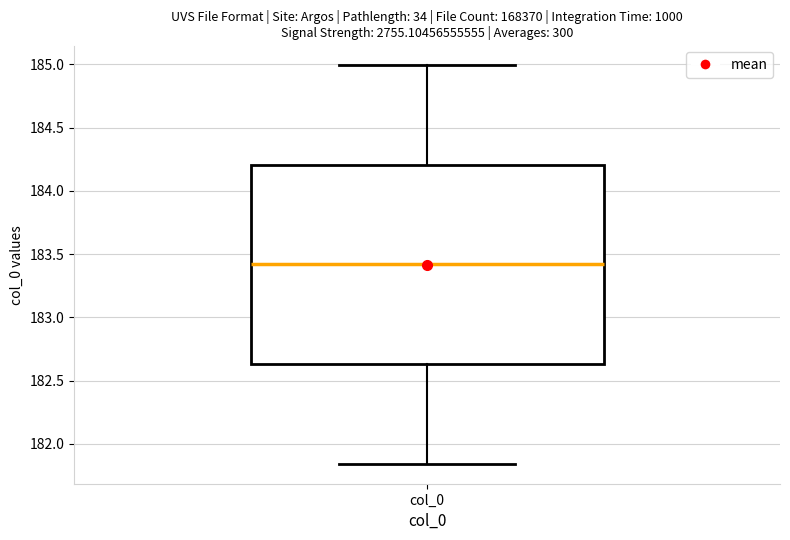

Transcribe this box plot: give where the median line is, the range the box spans, and where the two whiskers end, as read against the y-axis. The values are not printed on the chart, so give them approximately, as read against the axis.

median 183.40, box 182.65 to 184.20, whiskers 181.85 to 185.00